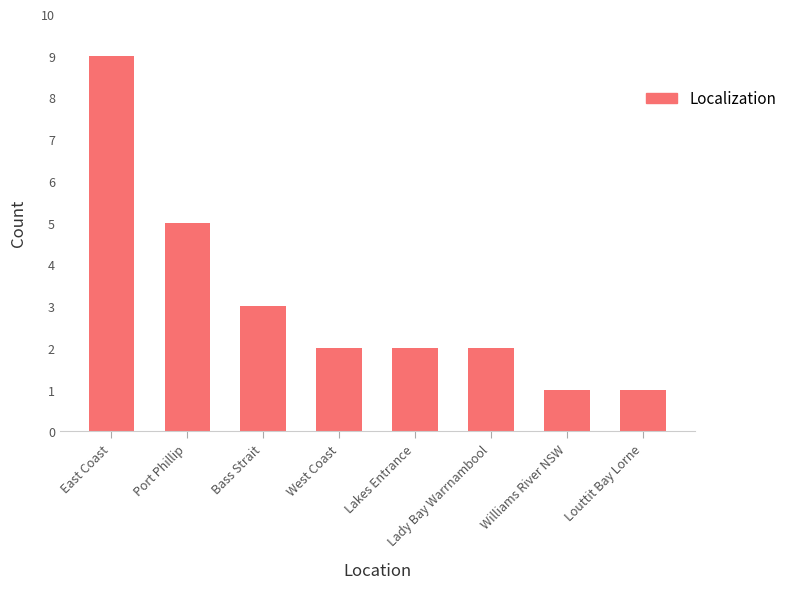

How many data points does each series have?

8